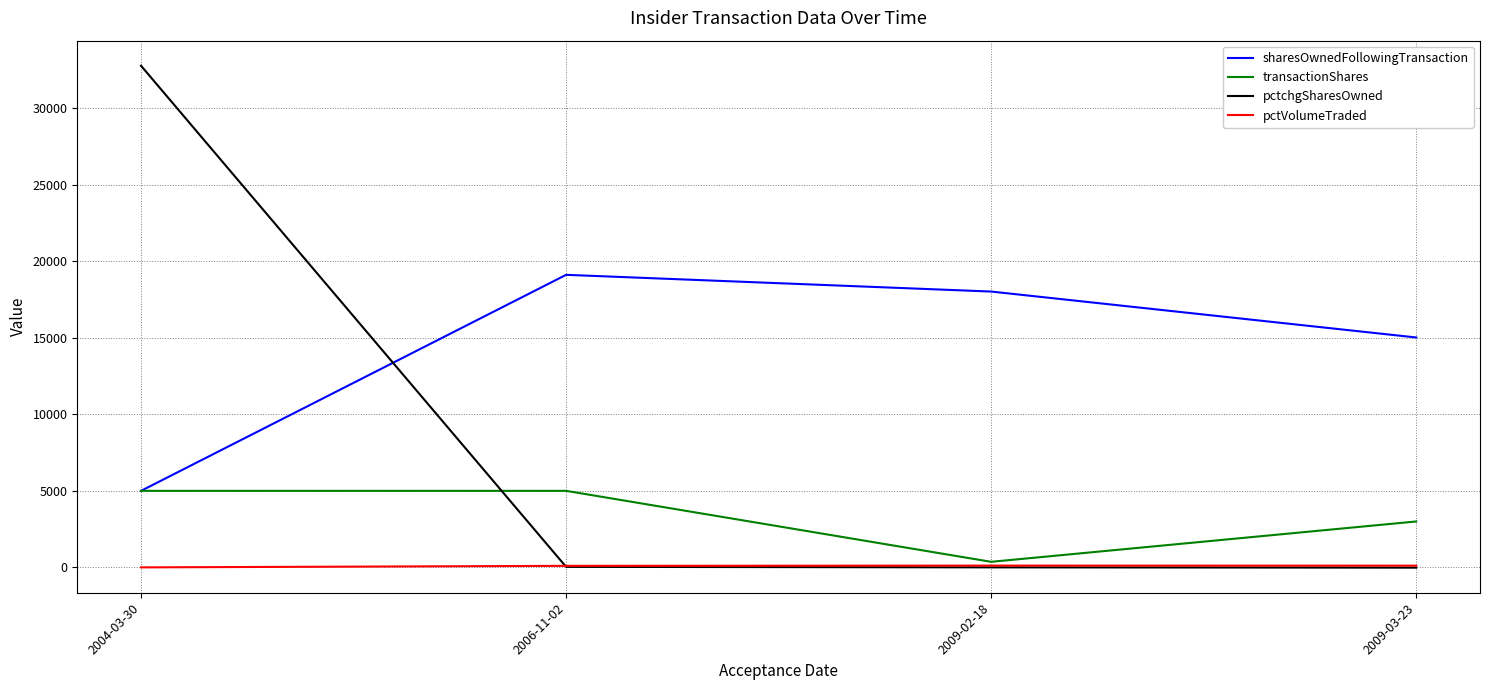

Which series has the largest range (max minus min)?

pctchgSharesOwned